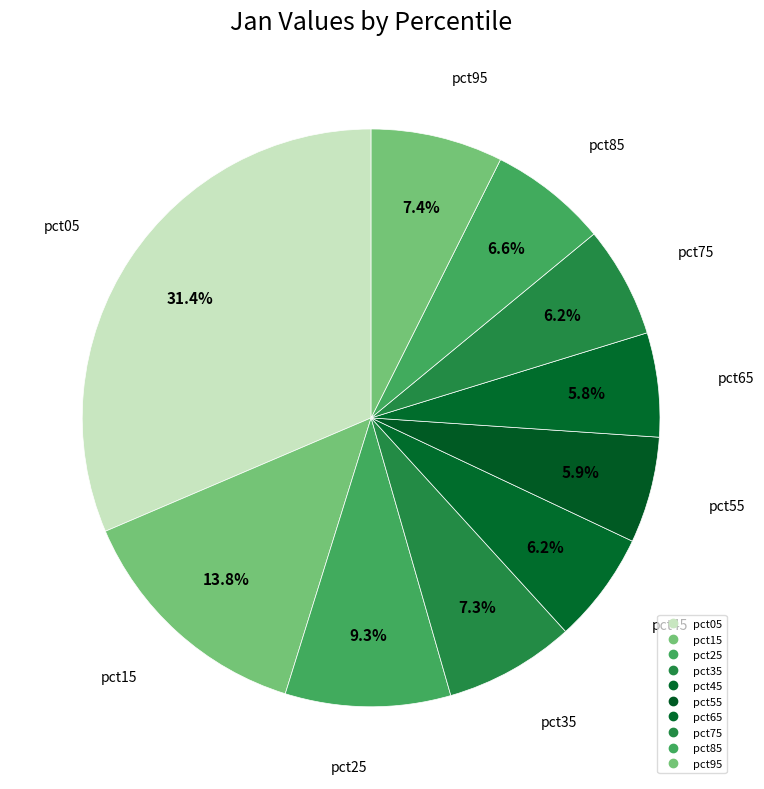

To the nearest percent, what percentage of the pie is pct55?

6%